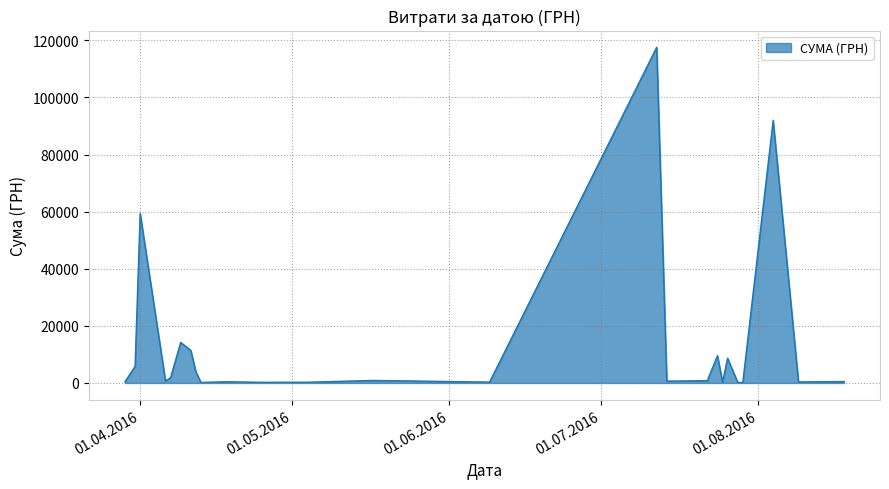

What is the difference between the maximum and minimum values?

117471.0